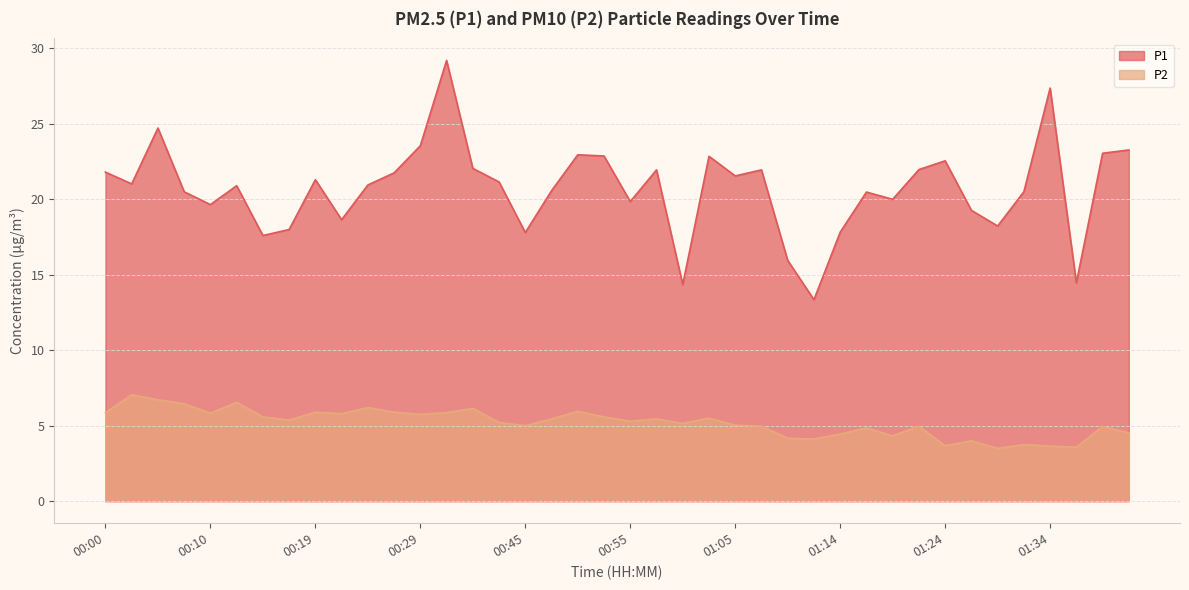

Which series has the largest total across all categories?

P1